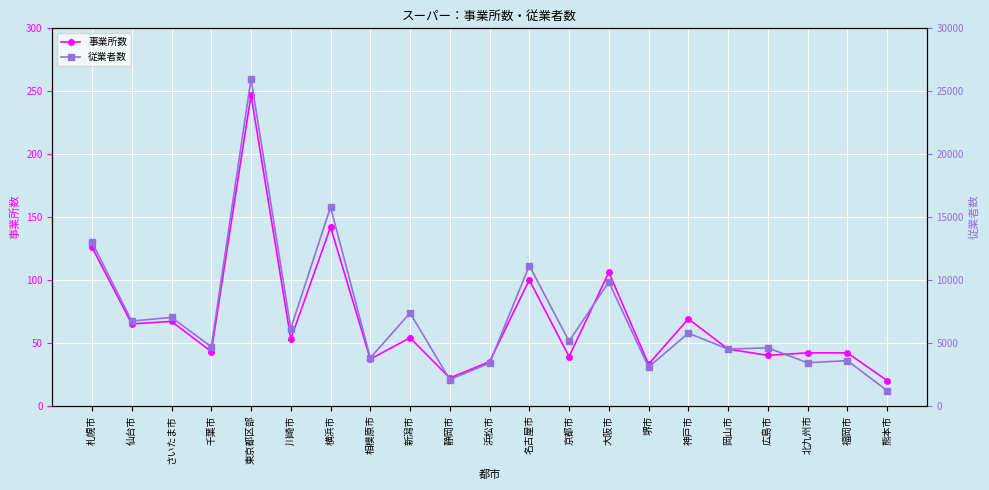

Reading left to right, what are all the values shown in this chart?

事業所数: 126	65	67	43	247	53	142	37	54	22	35	100	39	106	33	69	45	40	42	42	20
従業者数: 12983	6726	7016	4684	25968	6134	15789	3797	7371	2078	3380	11132	5121	9834	3063	5766	4498	4596	3412	3581	1200